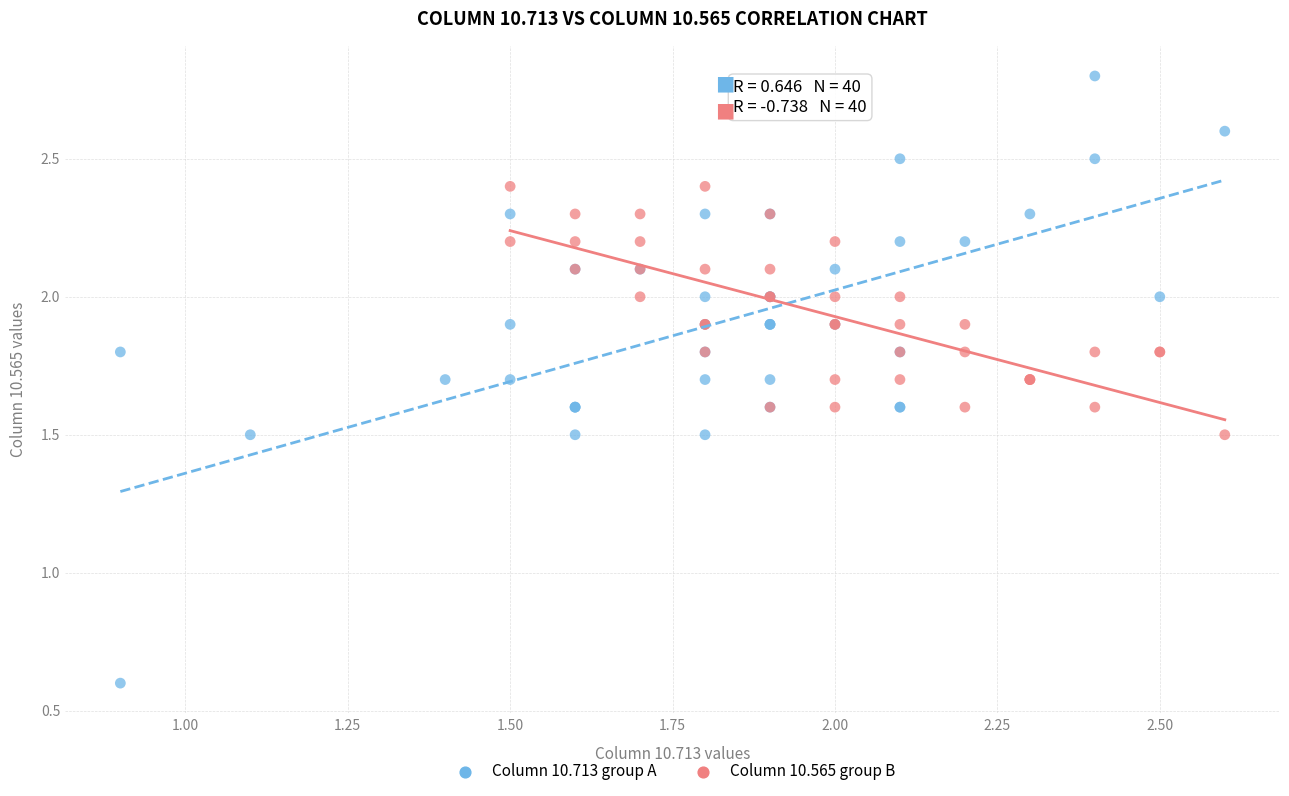

Which series has the largest Y range (max minus min)?

Column 10.713 group A